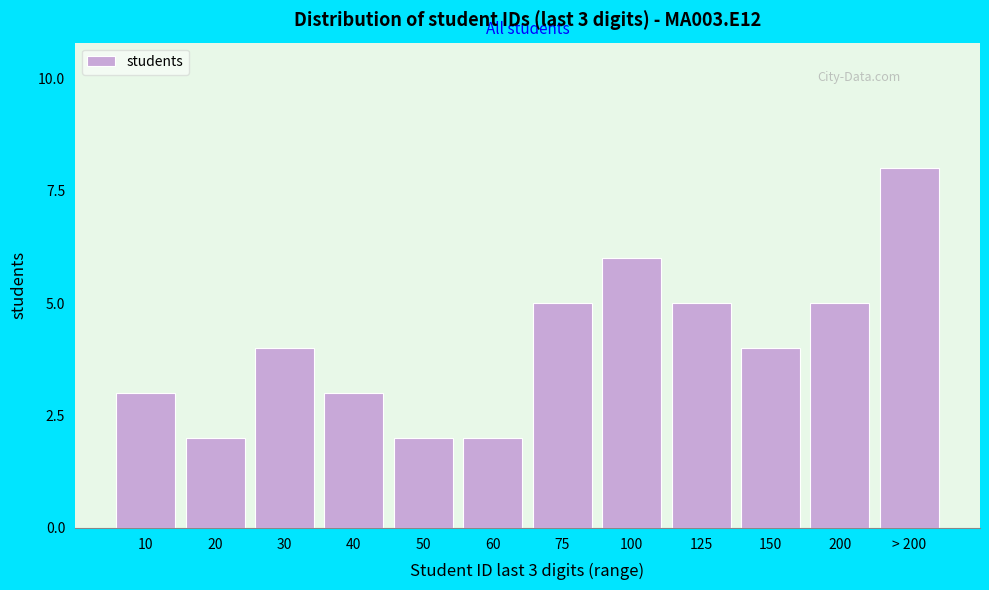

Reading left to right, extract all data points from this chart.

10=3	20=2	30=4	40=3	50=2	60=2	75=5	100=6	125=5	150=4	200=5	> 200=8